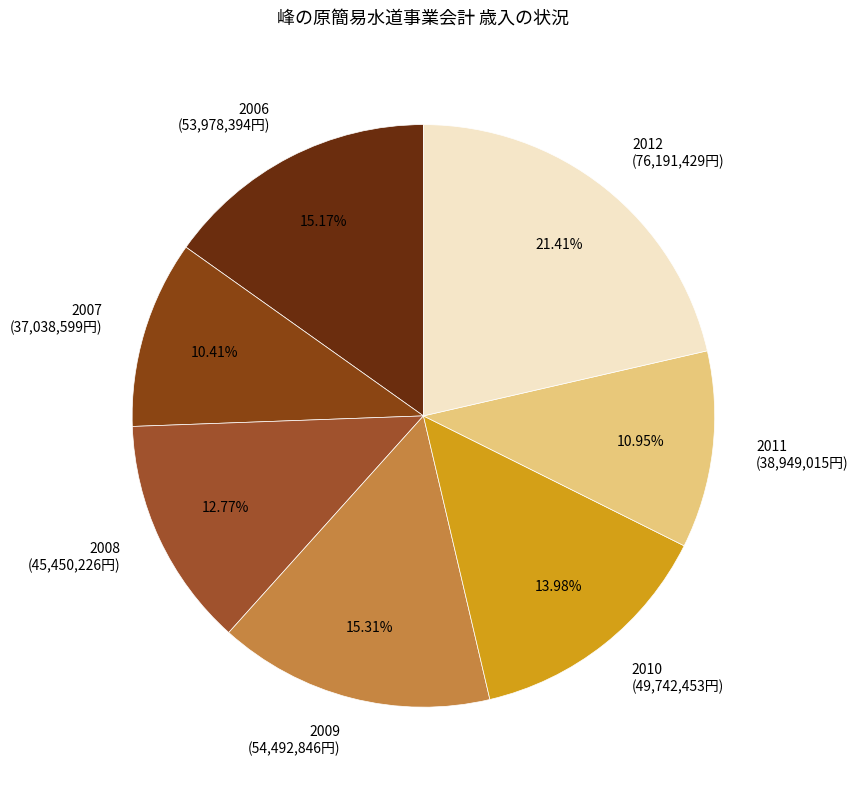

What percentage is the 2008 slice, to the nearest percent?

13%